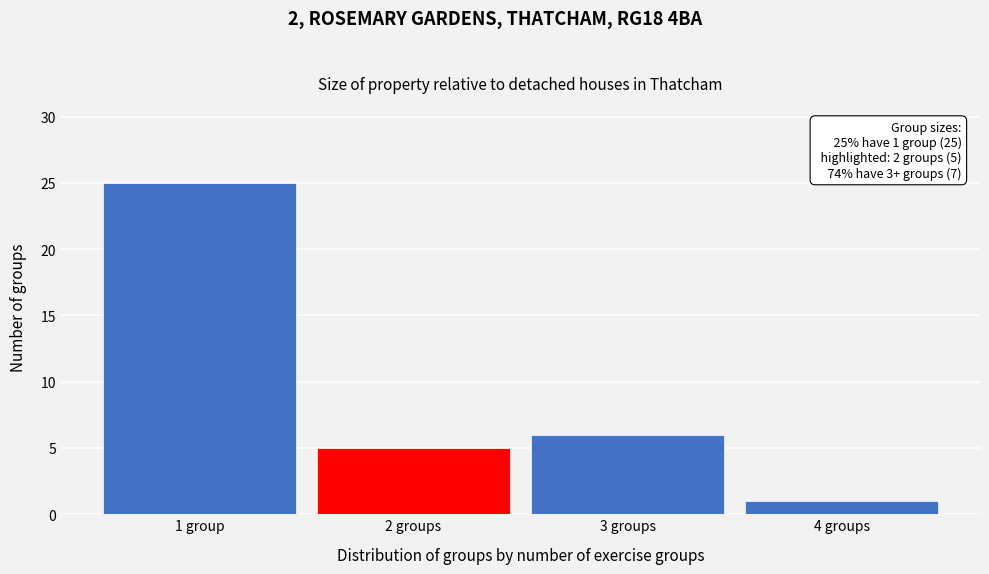

Reading left to right, transcribe all the data shown in this chart.

25	5	6	1